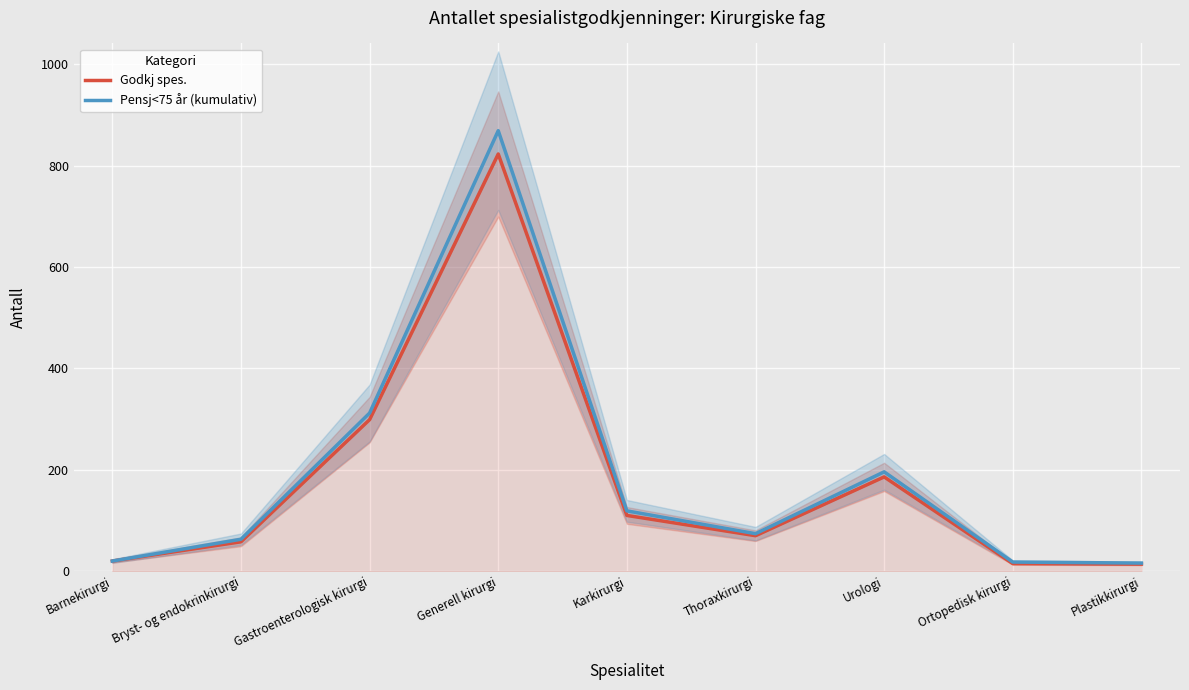

What is the sum of all Godkj spes. values?

1595